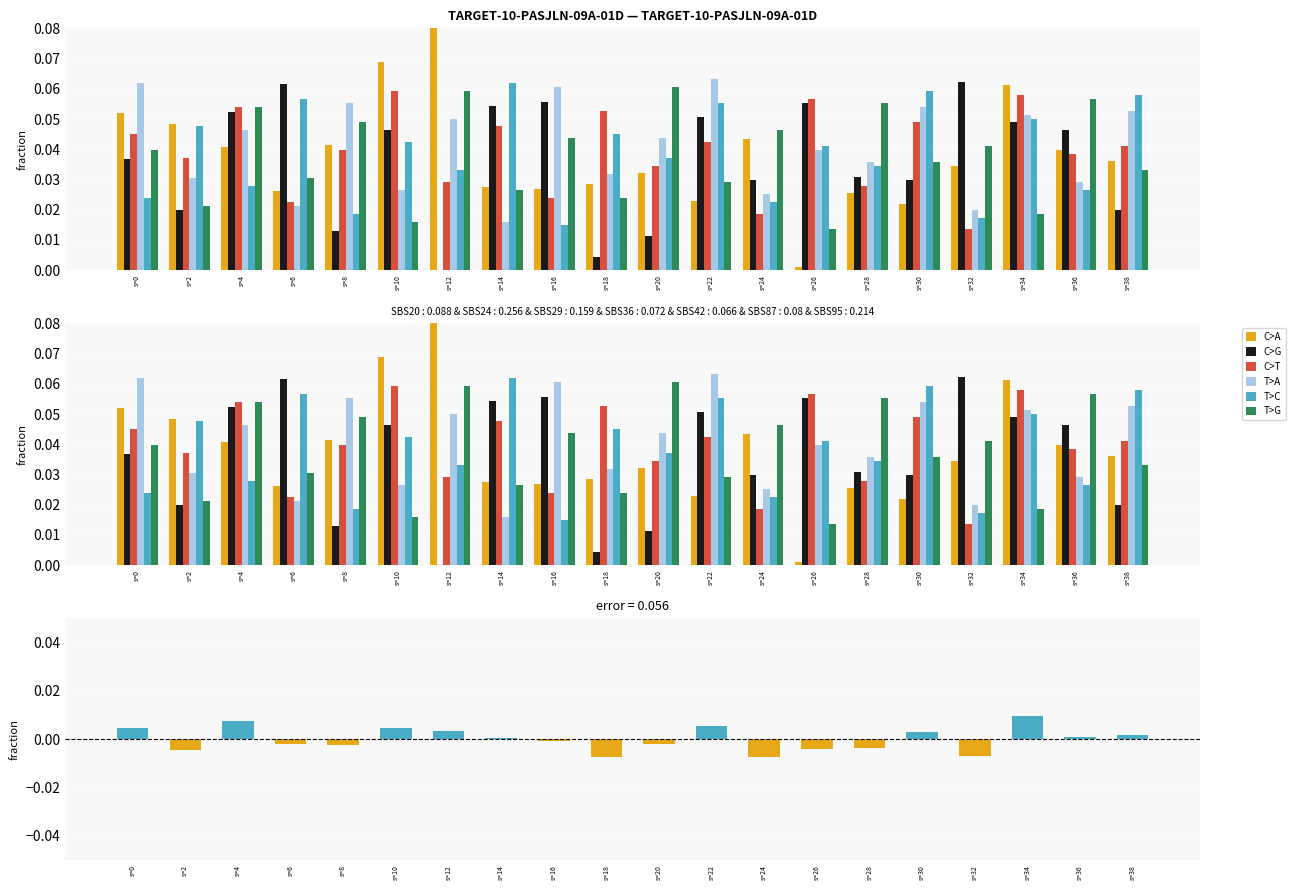

The value of T>A at s=4 is 0.1. True or false?

False